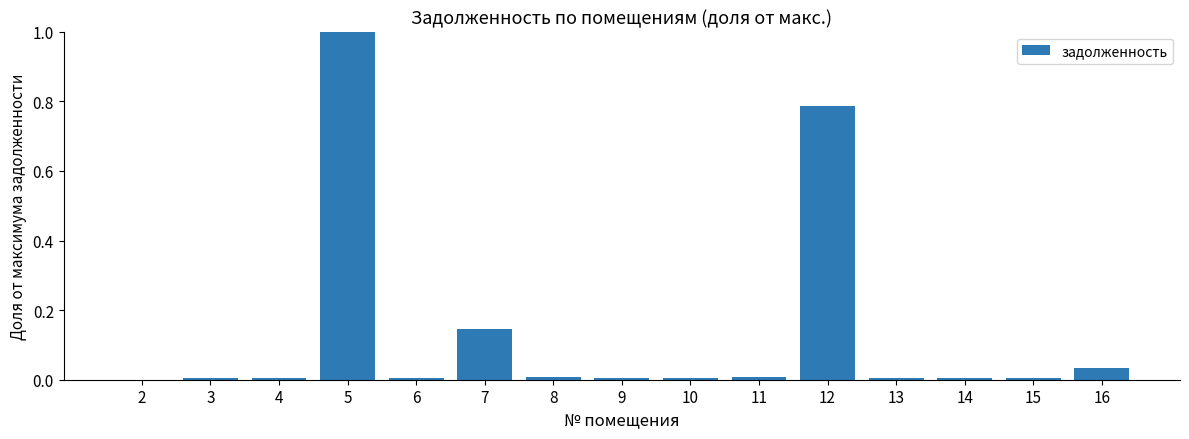

Is it true that the value at 8 is 0.0?

True